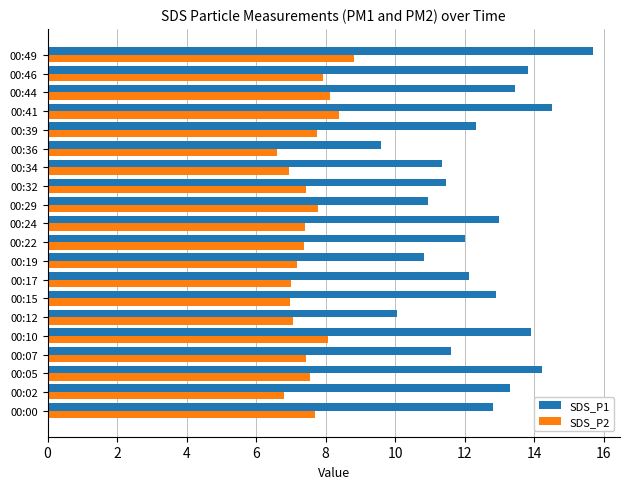

How many distinct data groups are displayed?

2